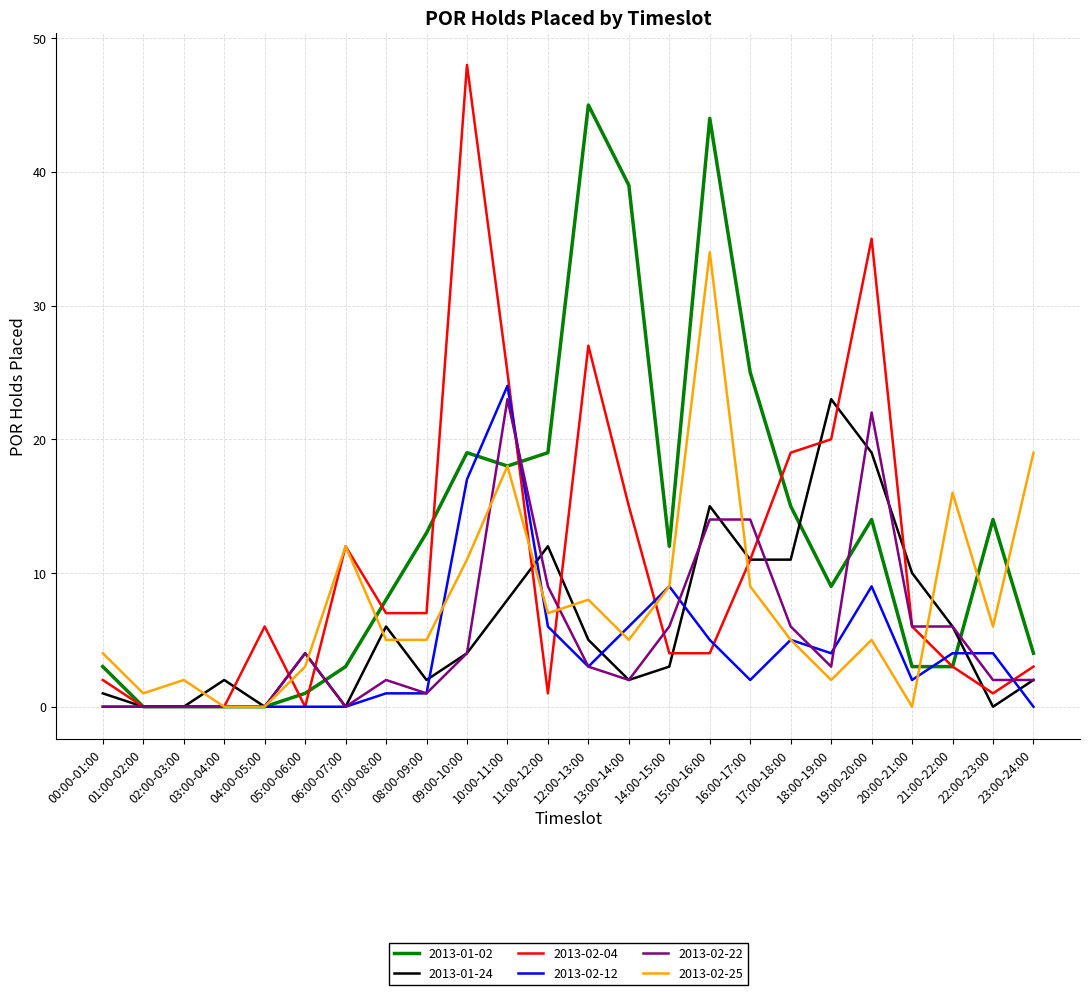

What is the maximum value for 2013-02-12?

24